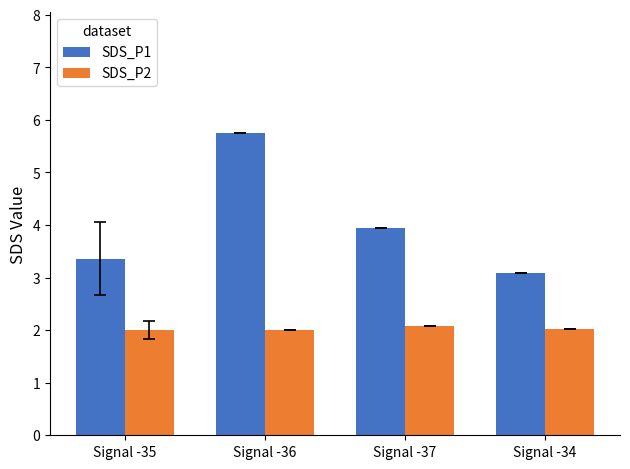

Does the chart contain any negative values?

No